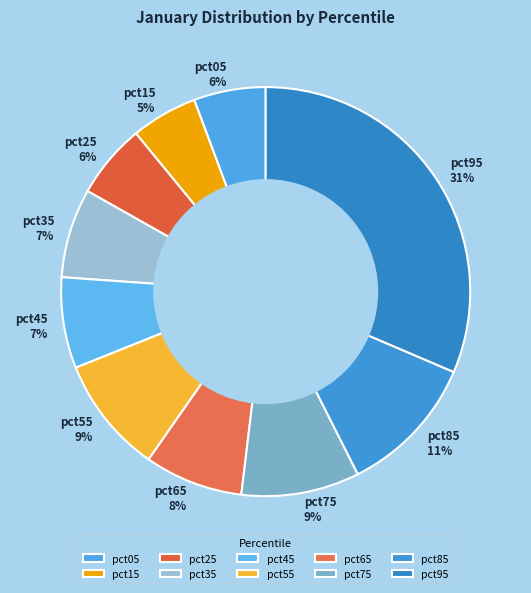

Between pct95 and pct35, which is larger?

pct95